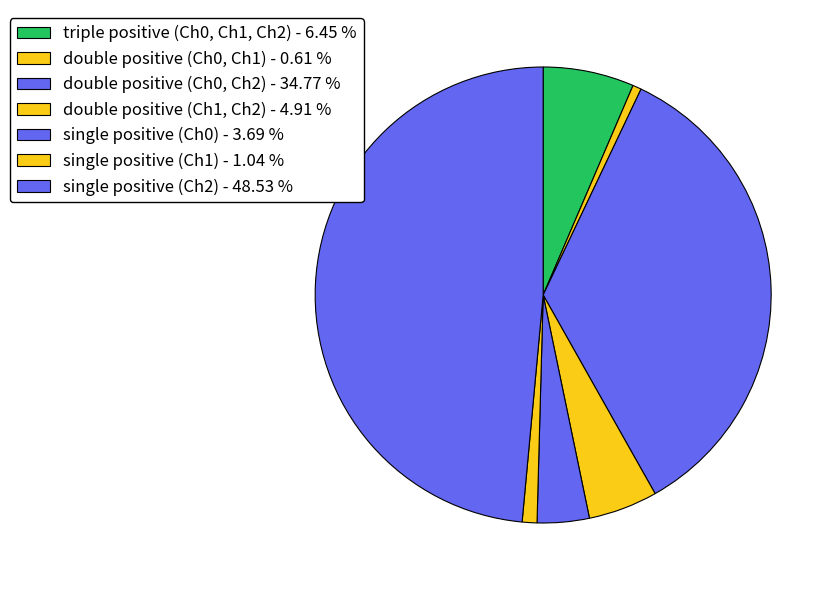

How many slices are in this pie chart?

7